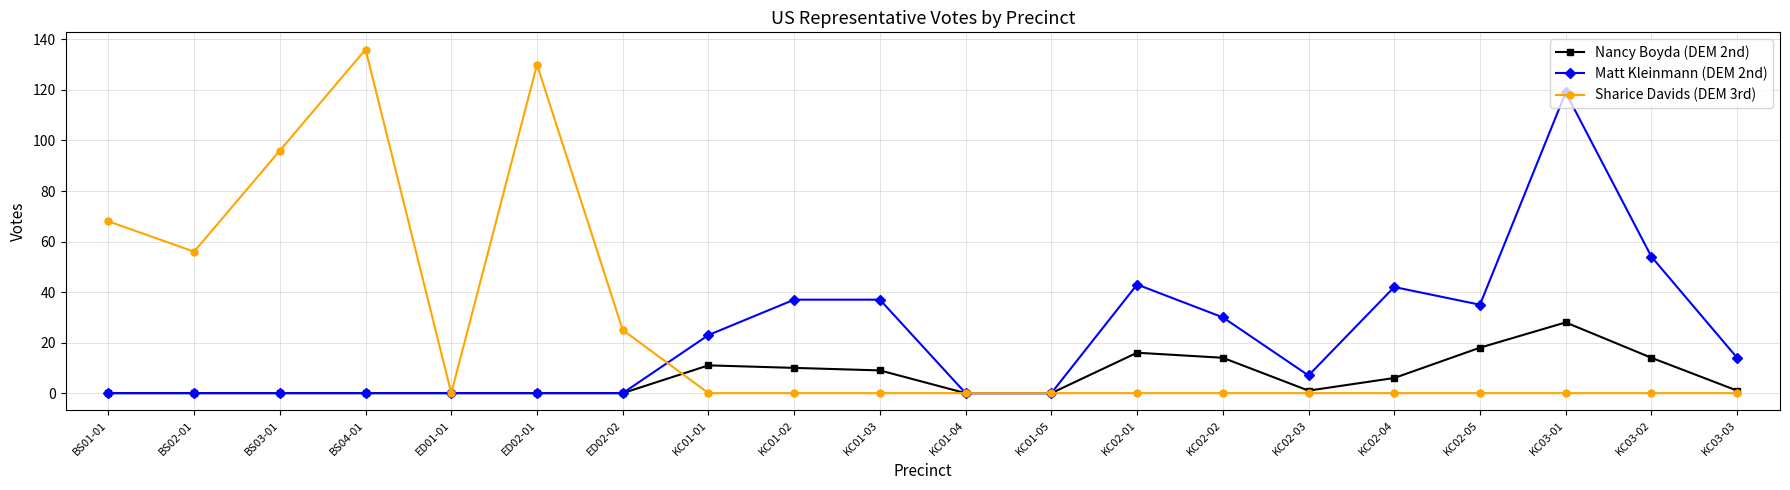

Is it true that Matt Kleinmann (DEM 2nd) equals 119 at KC03-01?

True